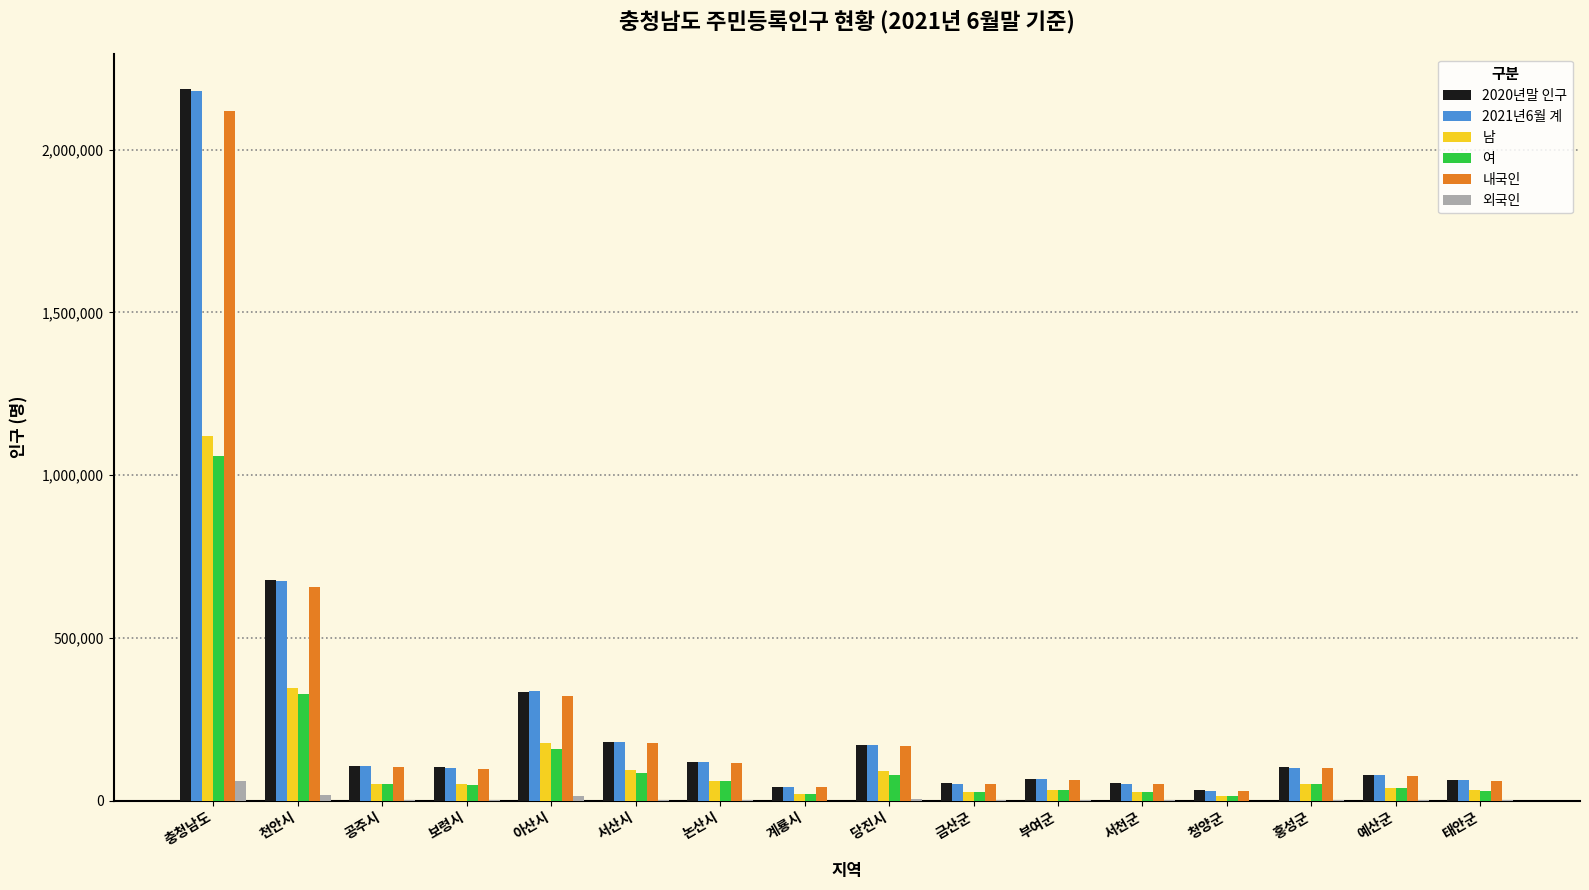

Which category has the highest value in the 2021년6월 계 series?

충청남도